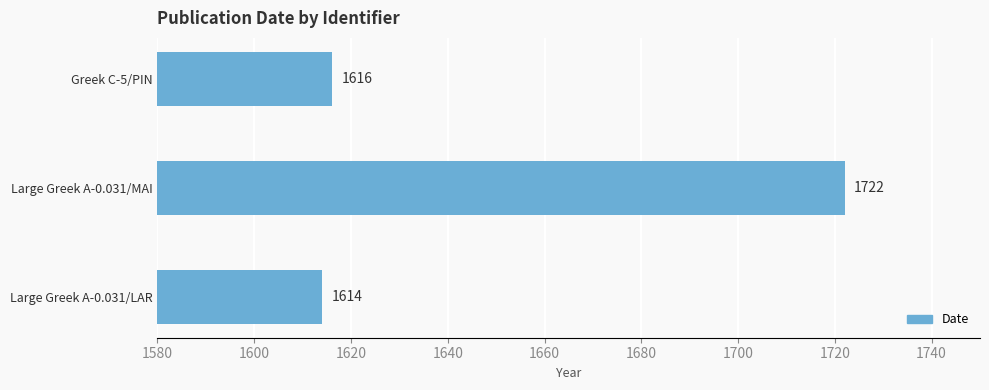

How many data points are less than 1616?

1